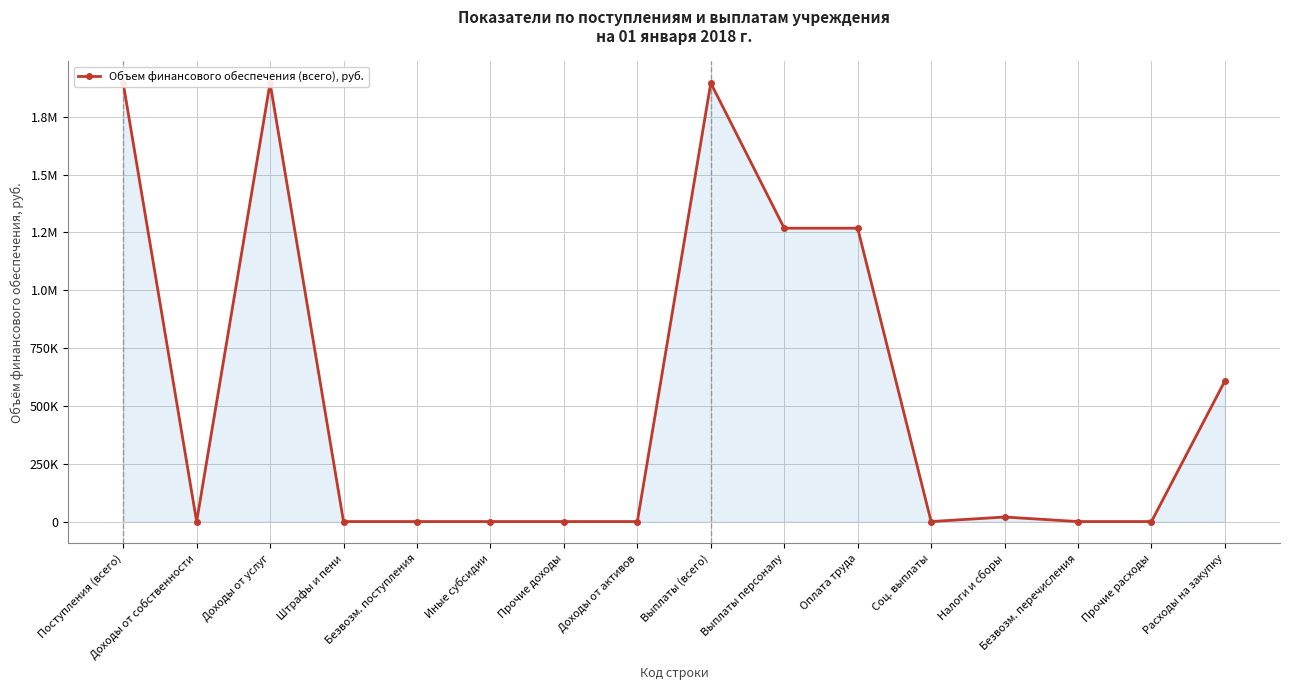

Reading right to left, list all the values displayed in this chart.

Расходы на закупку=608090	Прочие расходы=0	Безвозм. перечисления=0	Налоги и сборы=19600	Соц. выплаты=0	Оплата труда=1268000	Выплаты персоналу=1268000	Выплаты (всего)=1895690	Доходы от активов=0	Прочие доходы=0	Иные субсидии=0	Безвозм. поступления=0	Штрафы и пени=0	Доходы от услуг=1895690	Доходы от собственности=0	Поступления (всего)=1895690